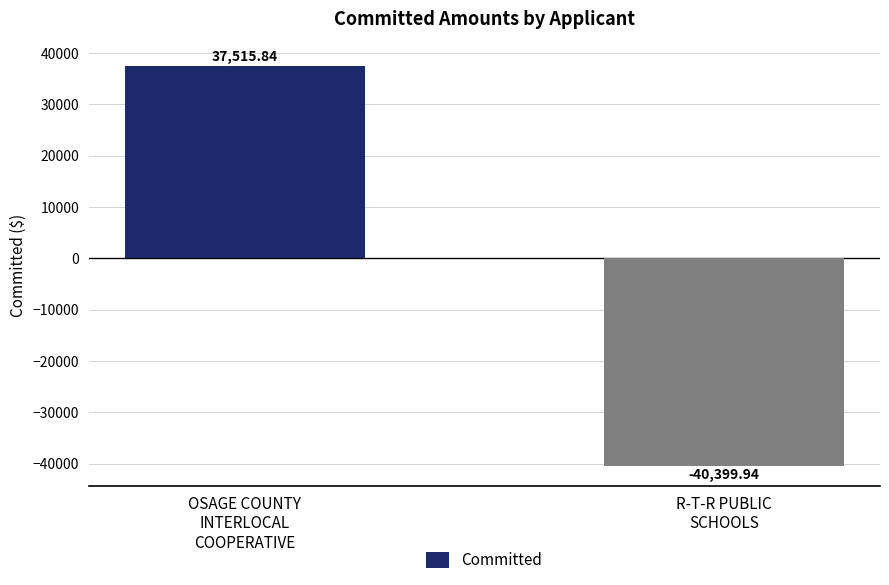

What is the minimum value shown in the chart?

-40399.9